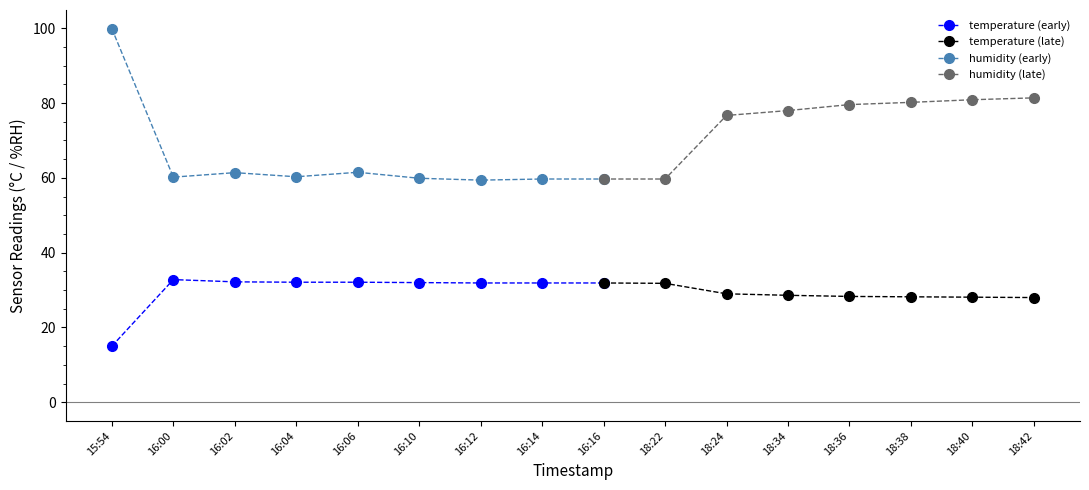

What is the value of the humidity (early) point at the 2nd from the left?

60.2